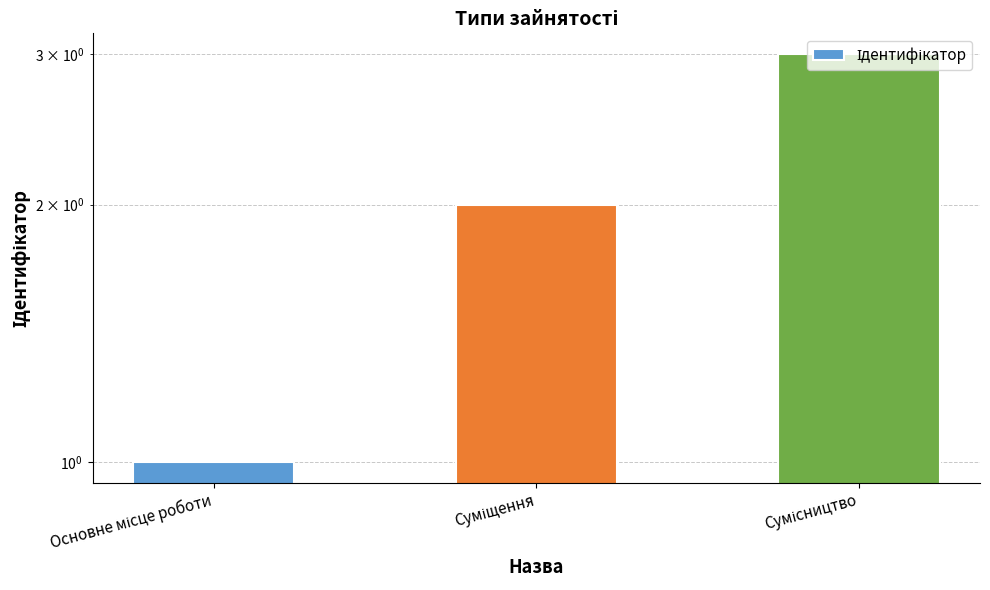

What is the maximum value shown in the chart?

3